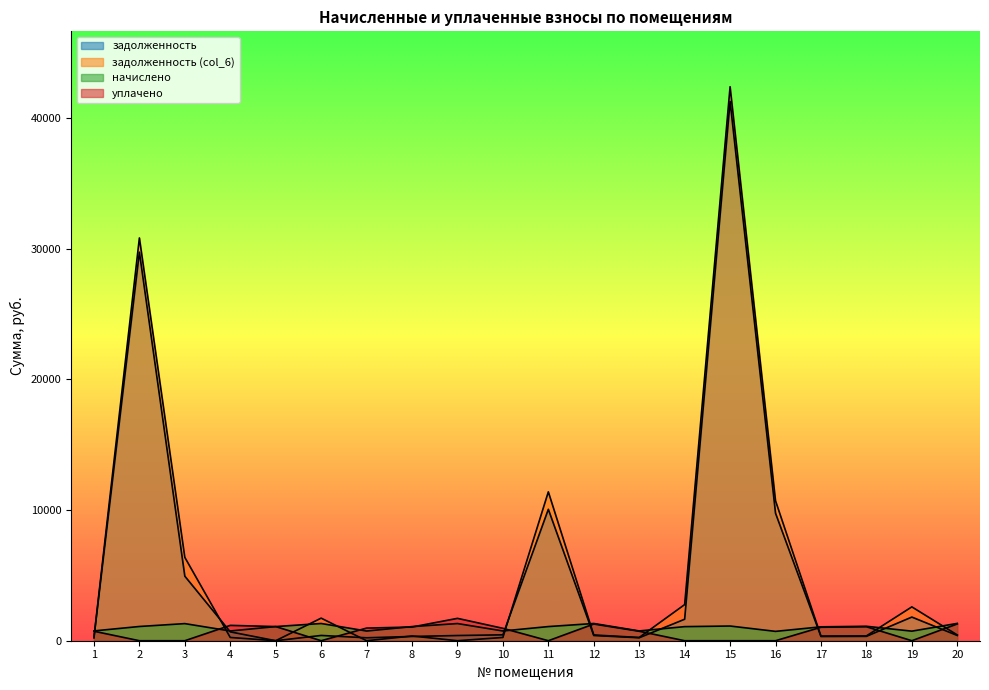

Which category has the lowest value in the задолженность series?

5